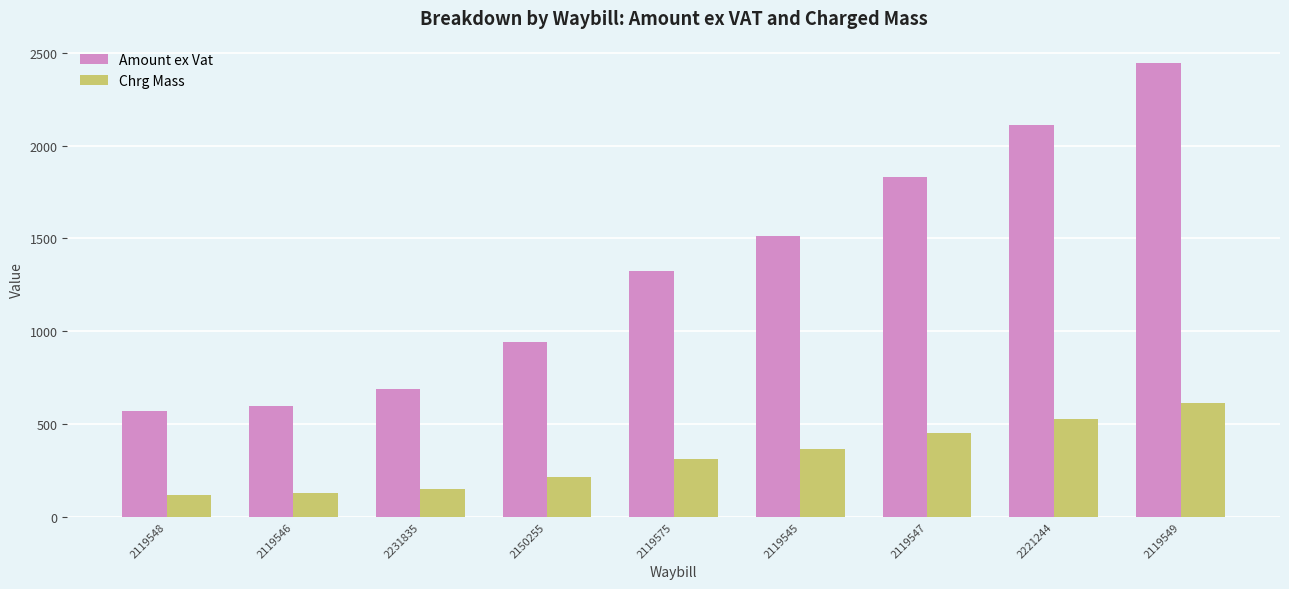

How many bars are there in each group?

2